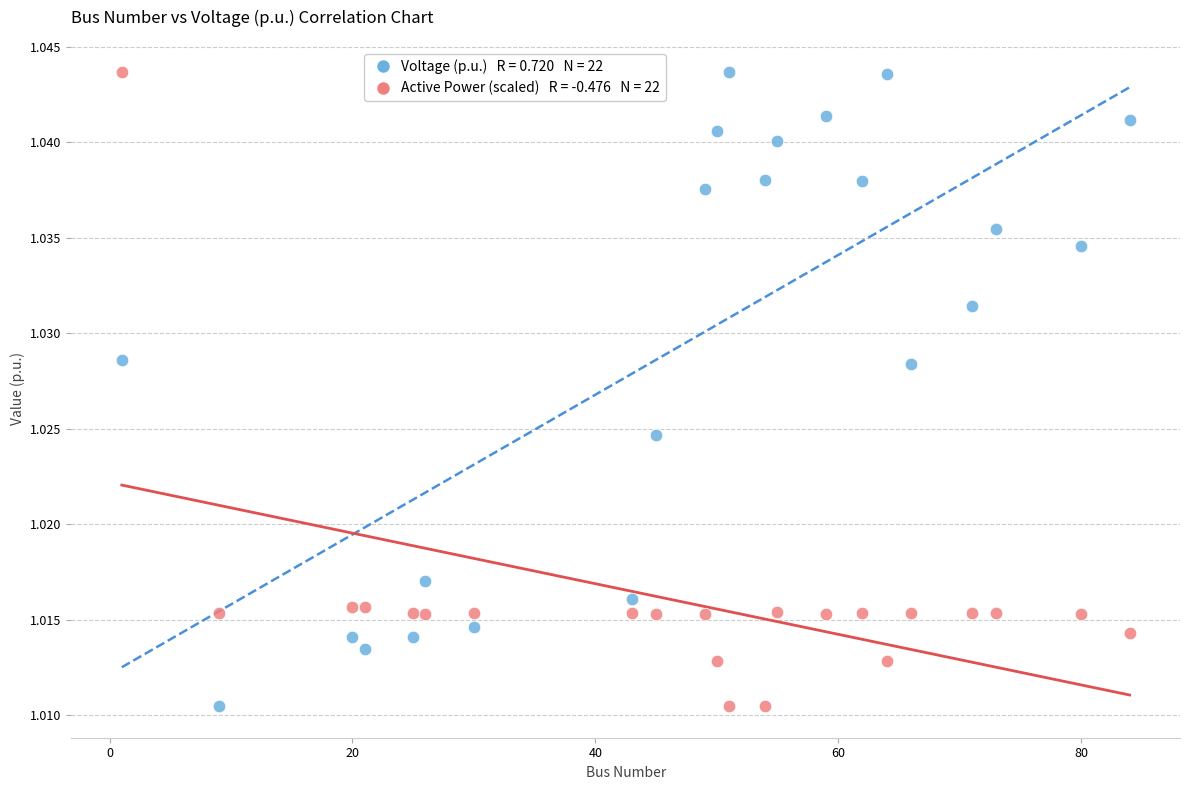

Across all data points, what is the range of X values (max minus min)?

83.0